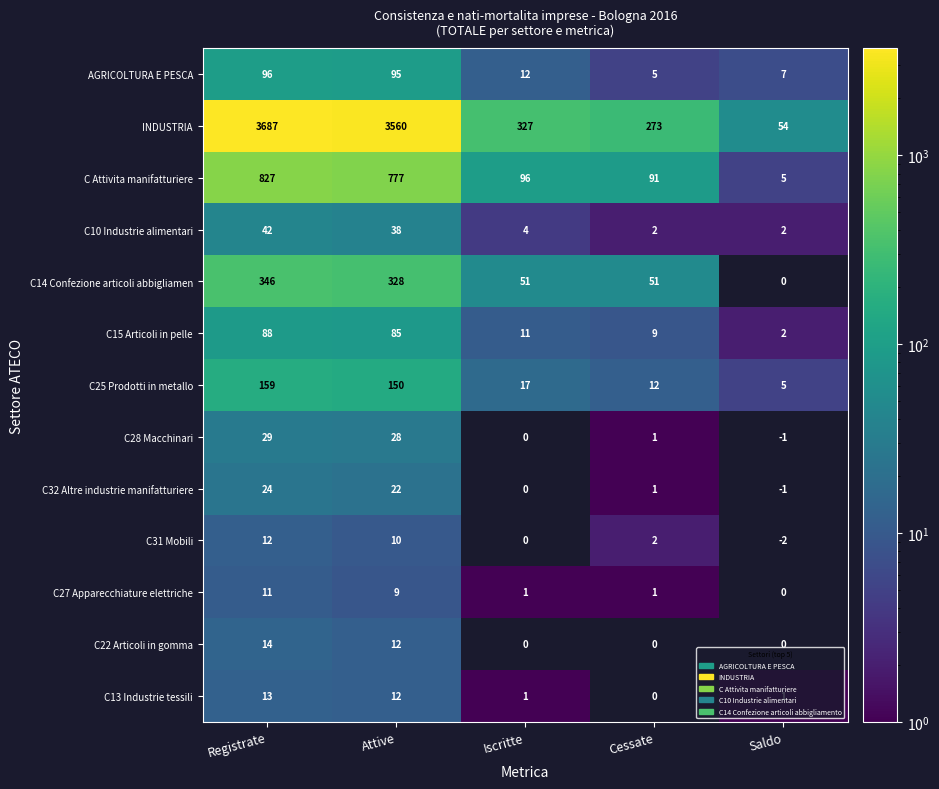

Is it true that C22 Articoli in gomma equals 22 at Registrate?

False